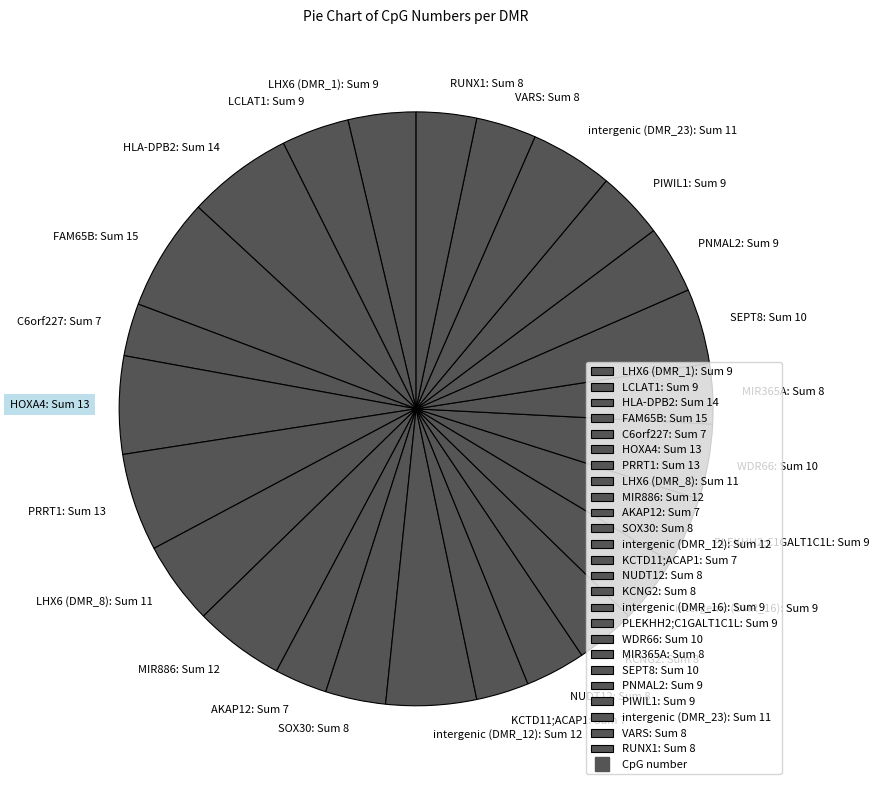

Approximately how many times larger is the value at C6orf227 compared to RUNX1?

0.9